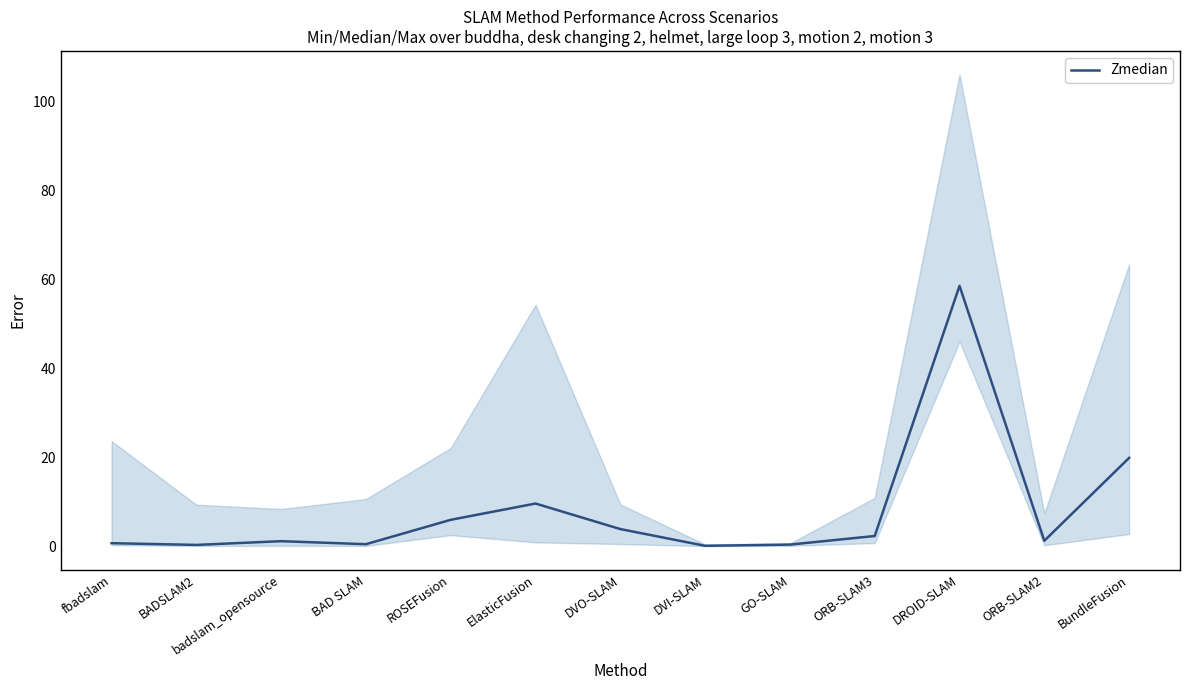

What is the sum of all values?

105.7